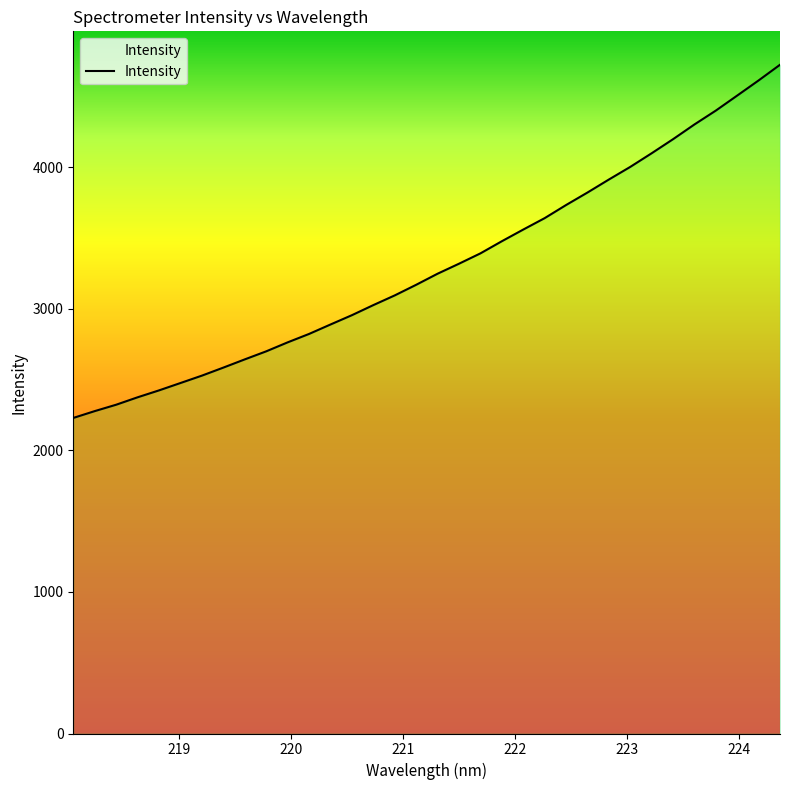

What is the greatest value displayed?

4725.0